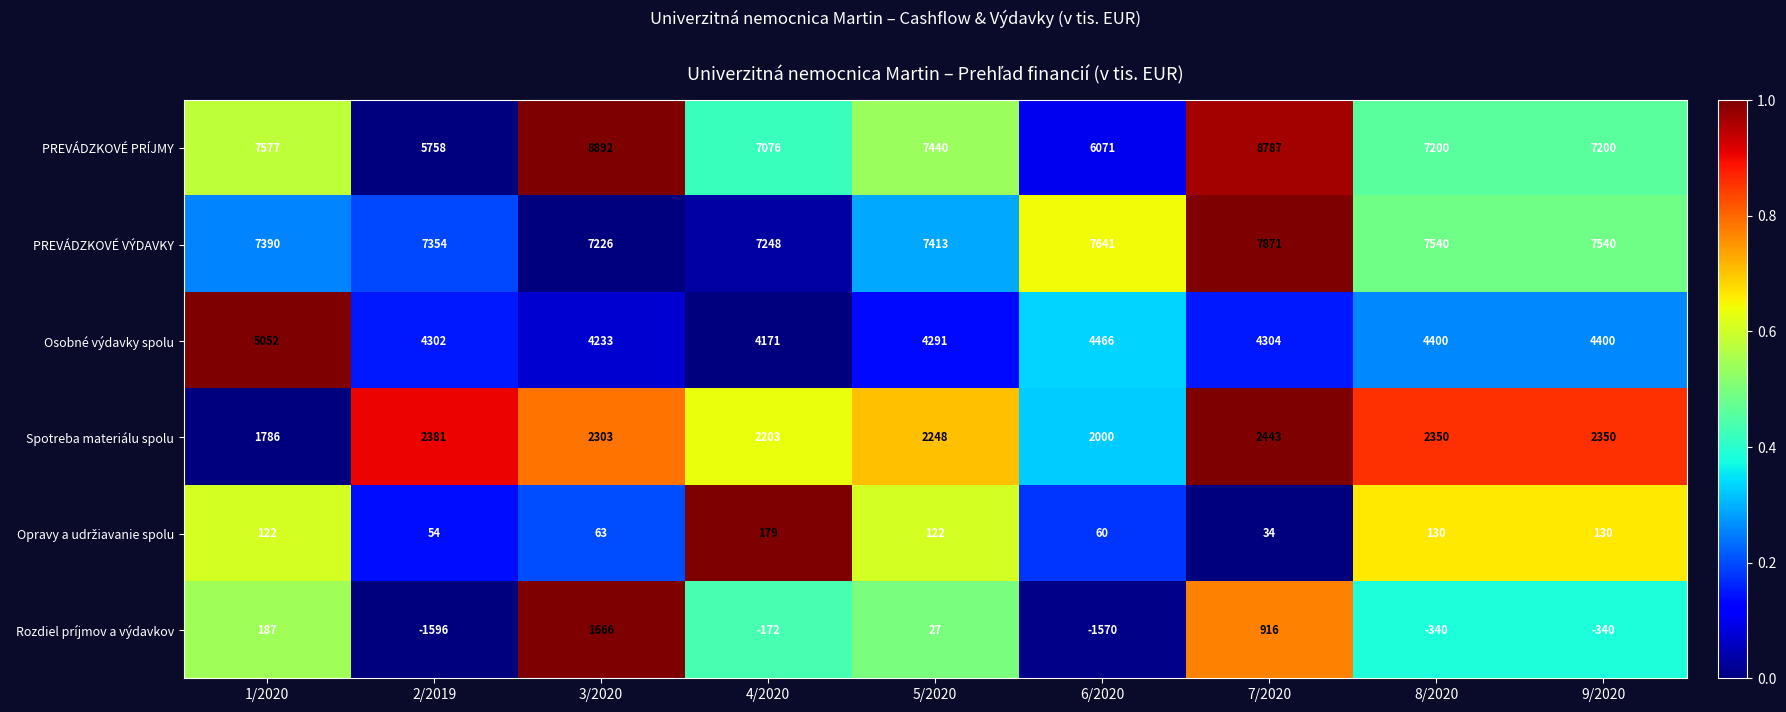

What is the spread (max minus min) of values at 5/2020?

7413